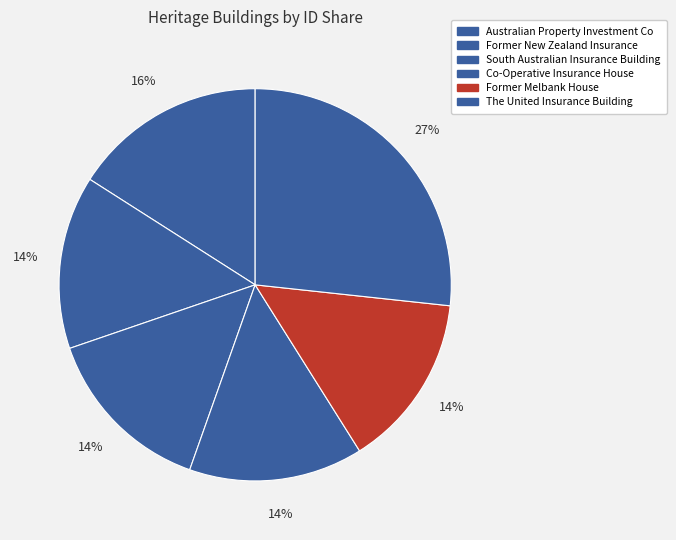

Count the number of slices in the pie.

6